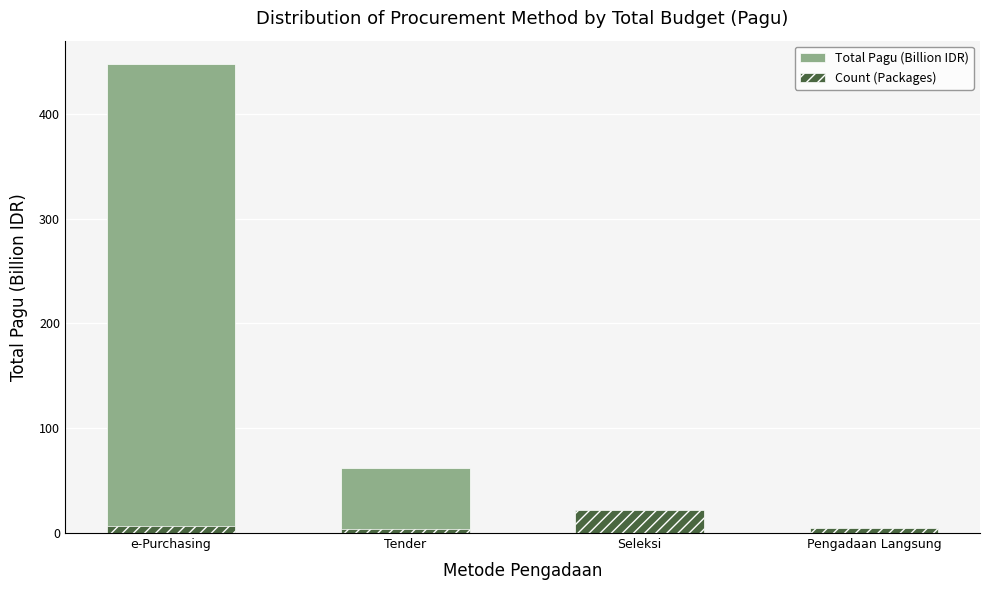

Between Pengadaan Langsung and Seleksi, which is larger?

Seleksi